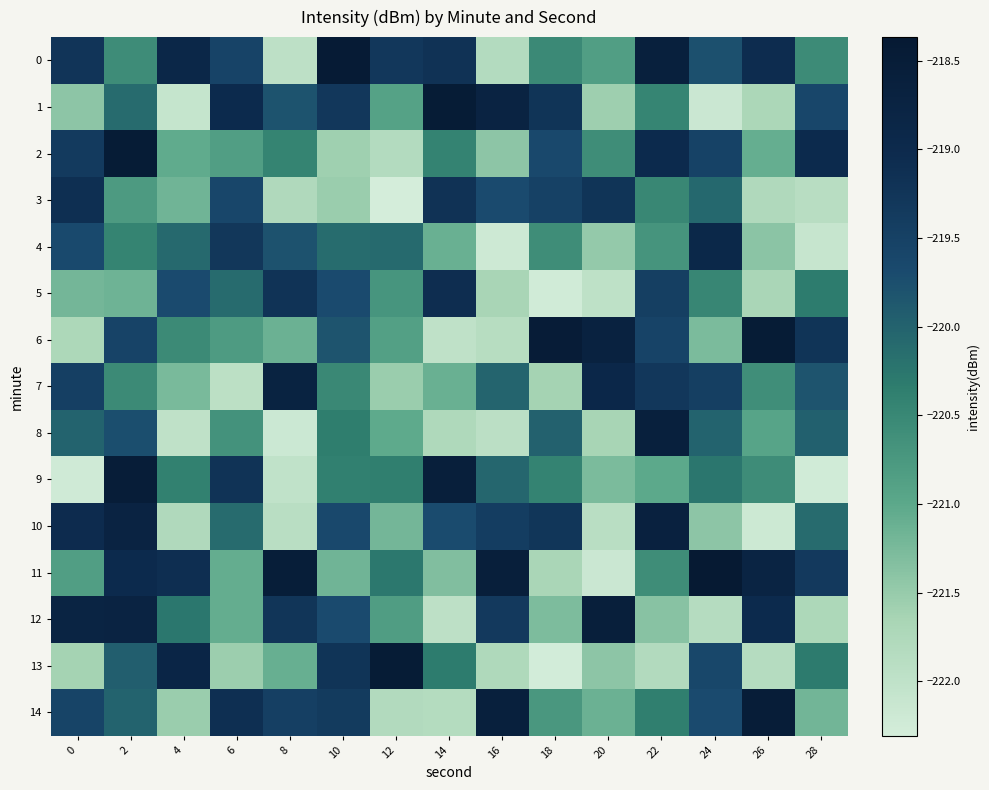

Which has a higher value, 18 or 8?

18